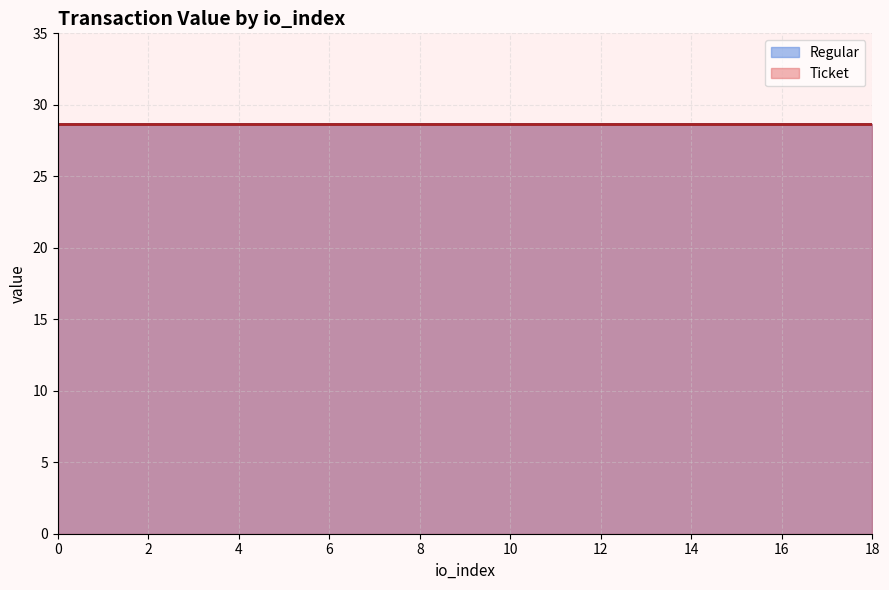

How many data points does each series have?

19